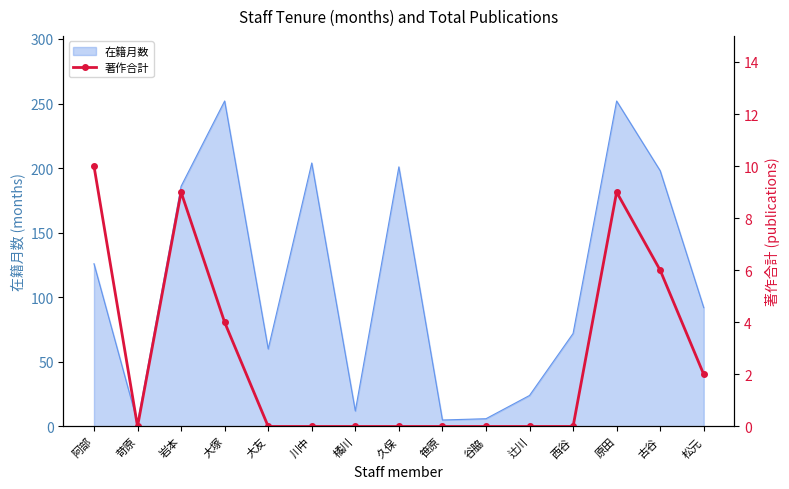

How many categories are shown in the chart?

15